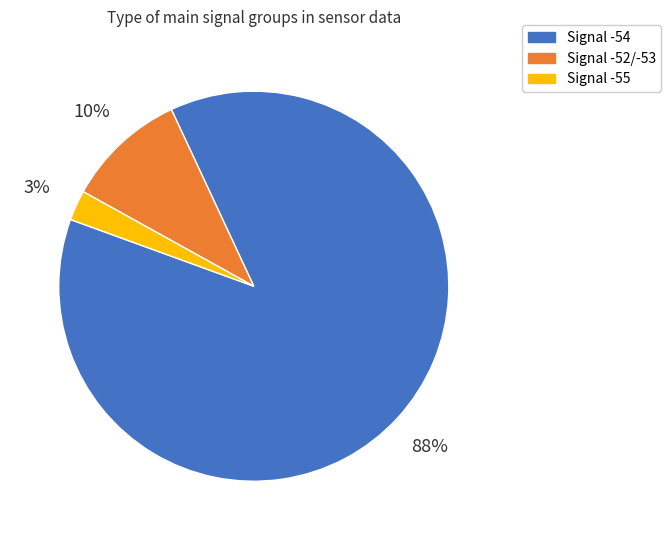

Is there a majority slice in this chart?

Yes